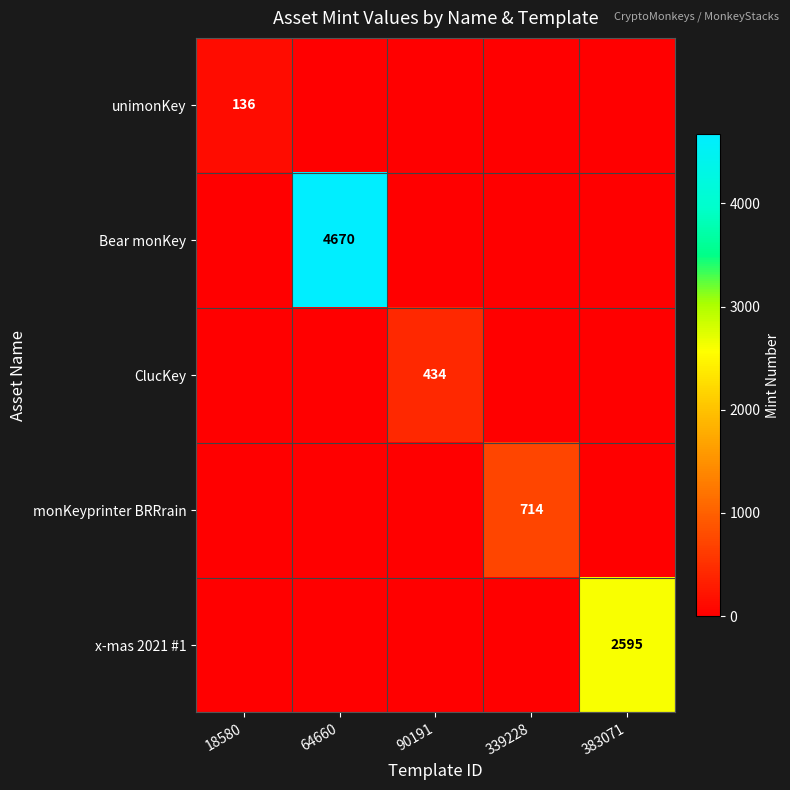

Between 64660 and 90191, which is larger?

64660